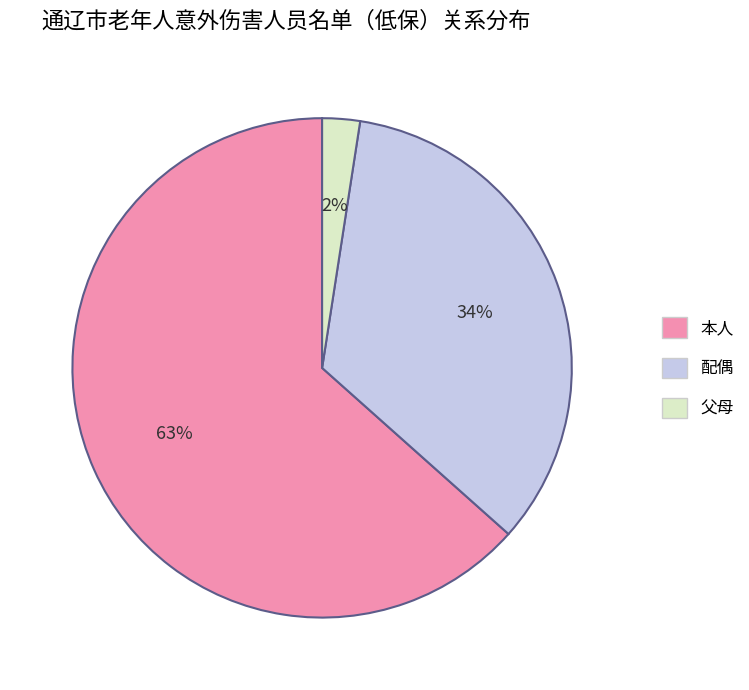

To the nearest percent, what is the average slice percentage?

33%